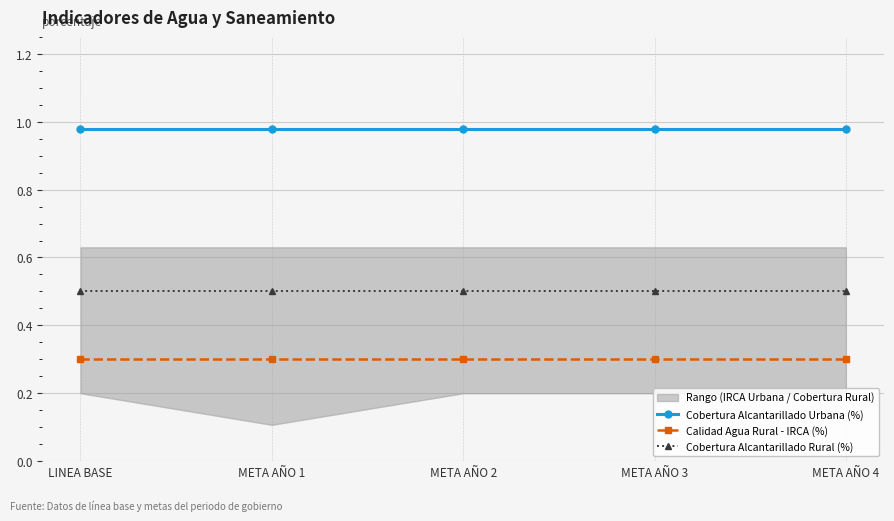

True or false: Cobertura Alcantarillado Urbana (%) and Calidad Agua Rural - IRCA (%) cross at least once.

False